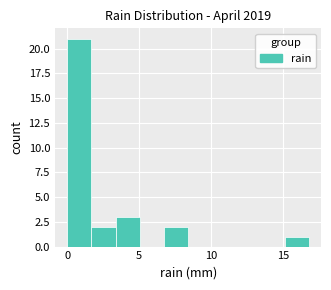

Read against the x-axis, roughly where is the centre of the tallest bar?

1.0